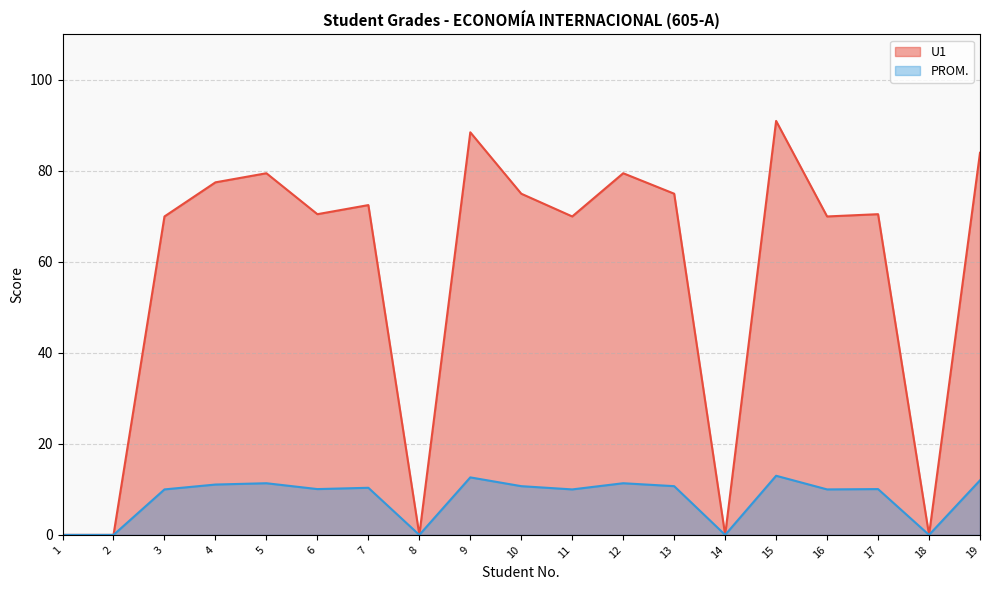

What is the total value across all series at 5?

90.9